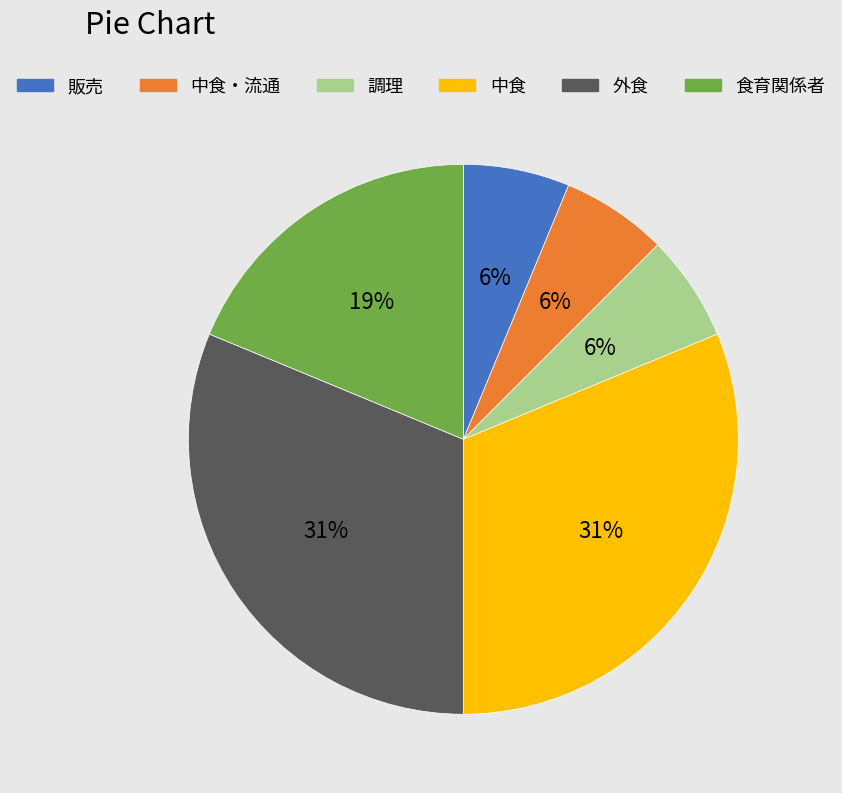

How many slices are in this pie chart?

6